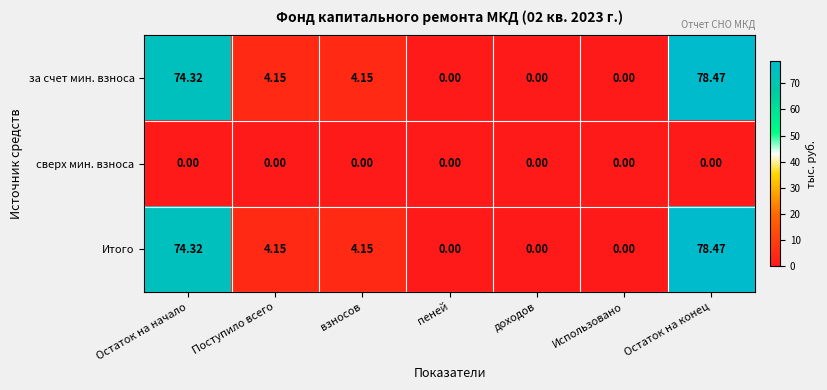

Which category has the highest value in the за счет мин. взноса series?

Остаток на конец